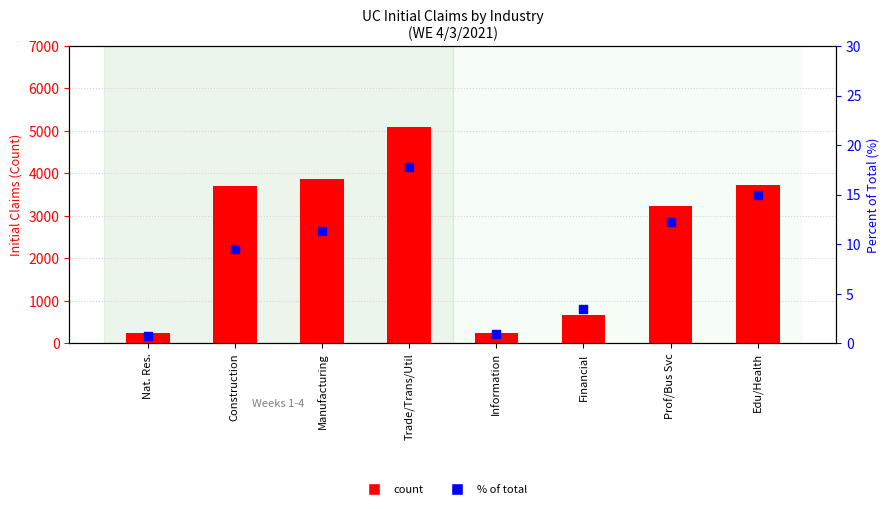

At how many categories does at least one series exceed 4351?

1